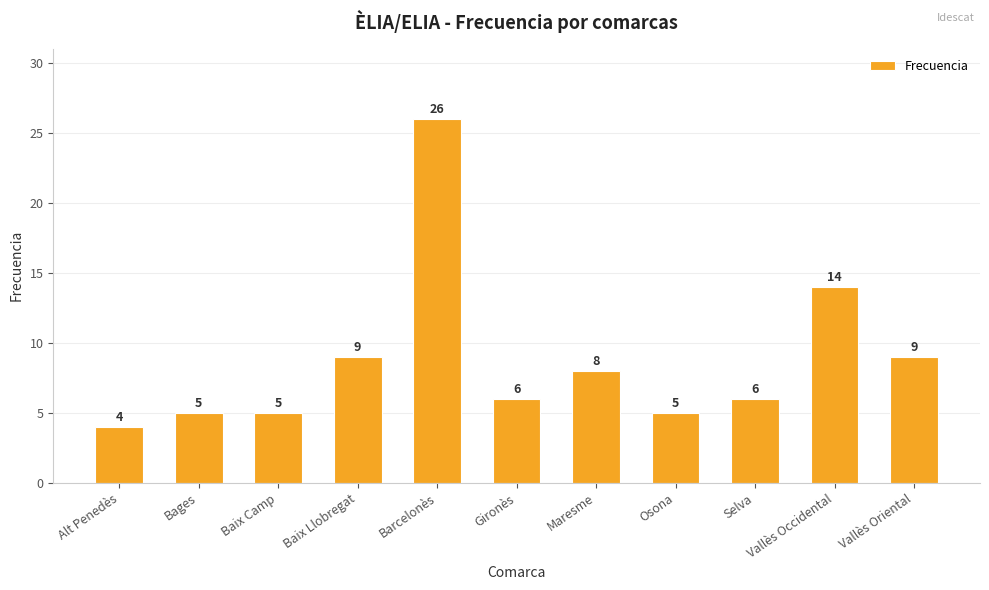

What is the maximum value shown in the chart?

26